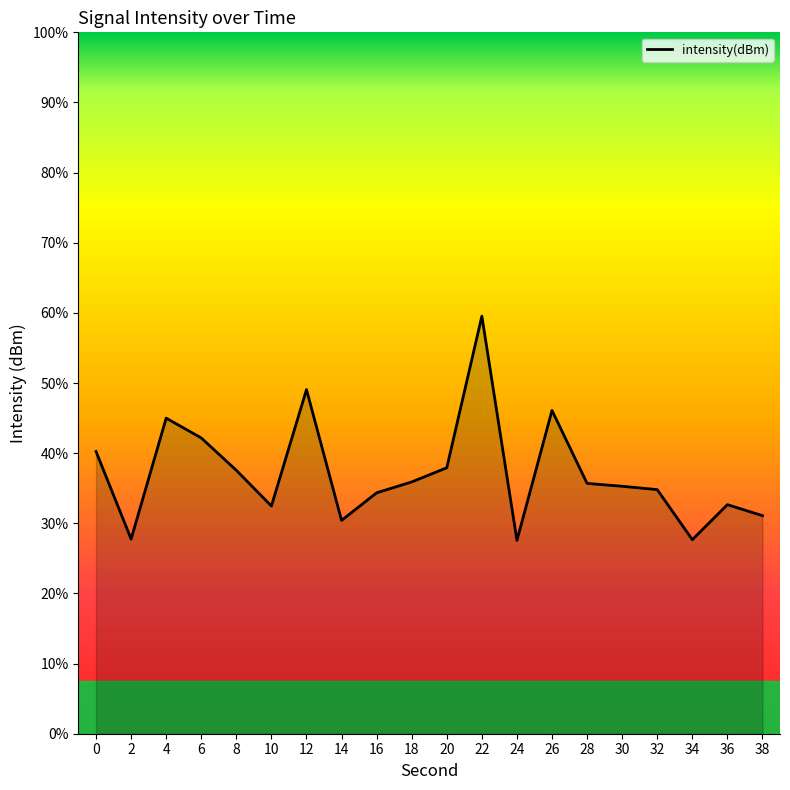

Rank the categories by value from lowest to highest.

24, 34, 2, 14, 38, 10, 36, 16, 32, 30, 28, 18, 8, 20, 0, 6, 4, 26, 12, 22